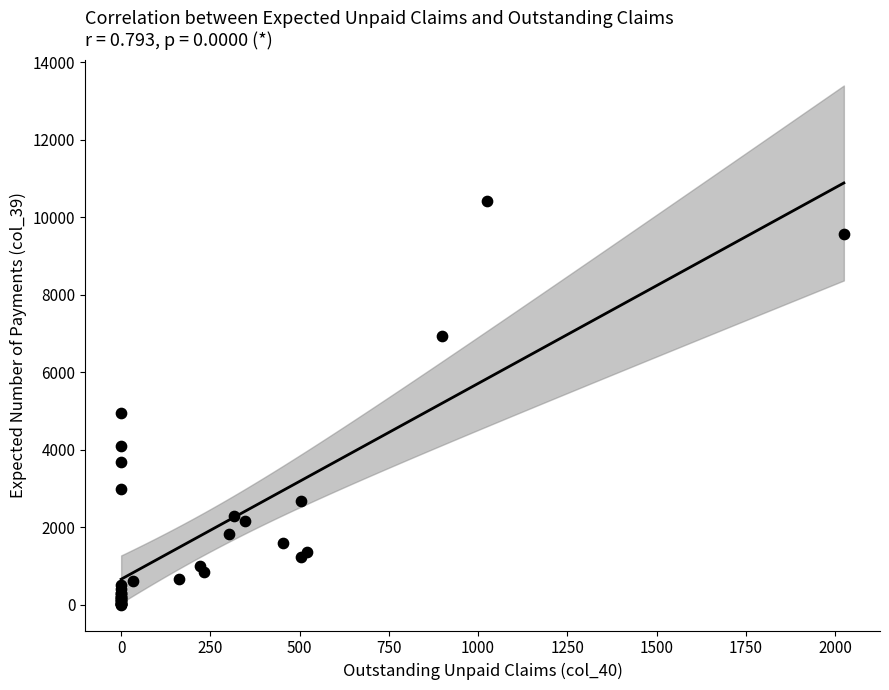

What Y value in the scatter plot is closest to 5207?

4958.1